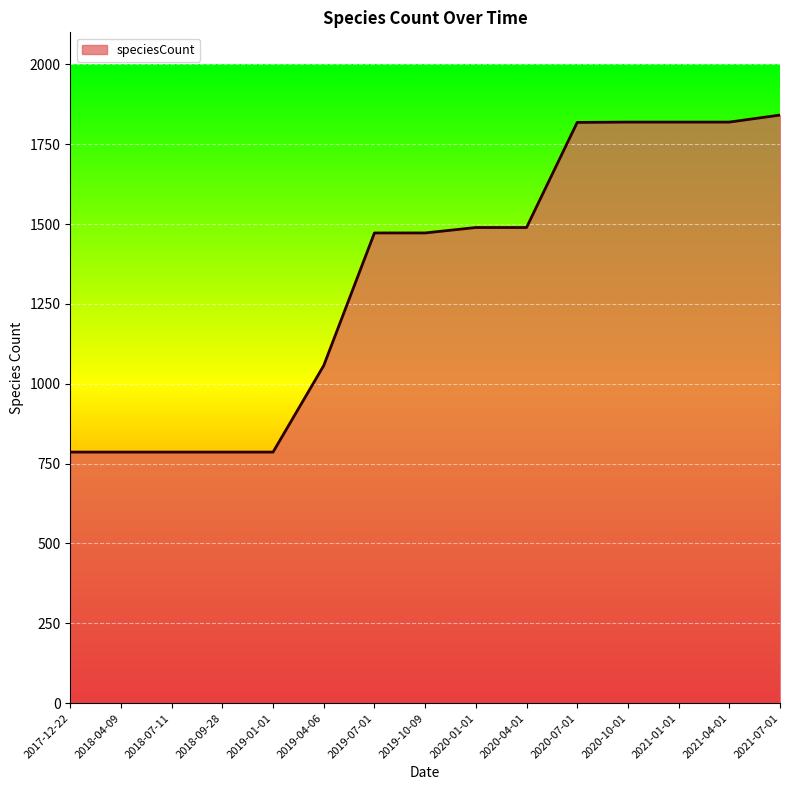

Is it true that the value at 2020-01-01 is 1489?

True